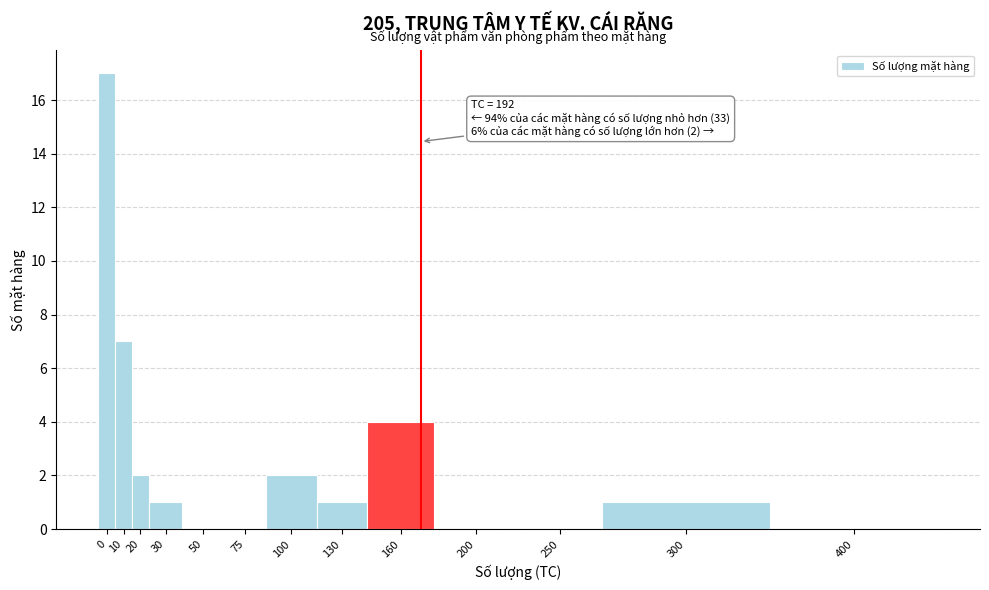

Reading left to right, transcribe all the data shown in this chart.

0=17	10=7	20=2	30=1	50=0	75=0	100=2	130=1	160=4	200=0	250=0	300=1	400=0